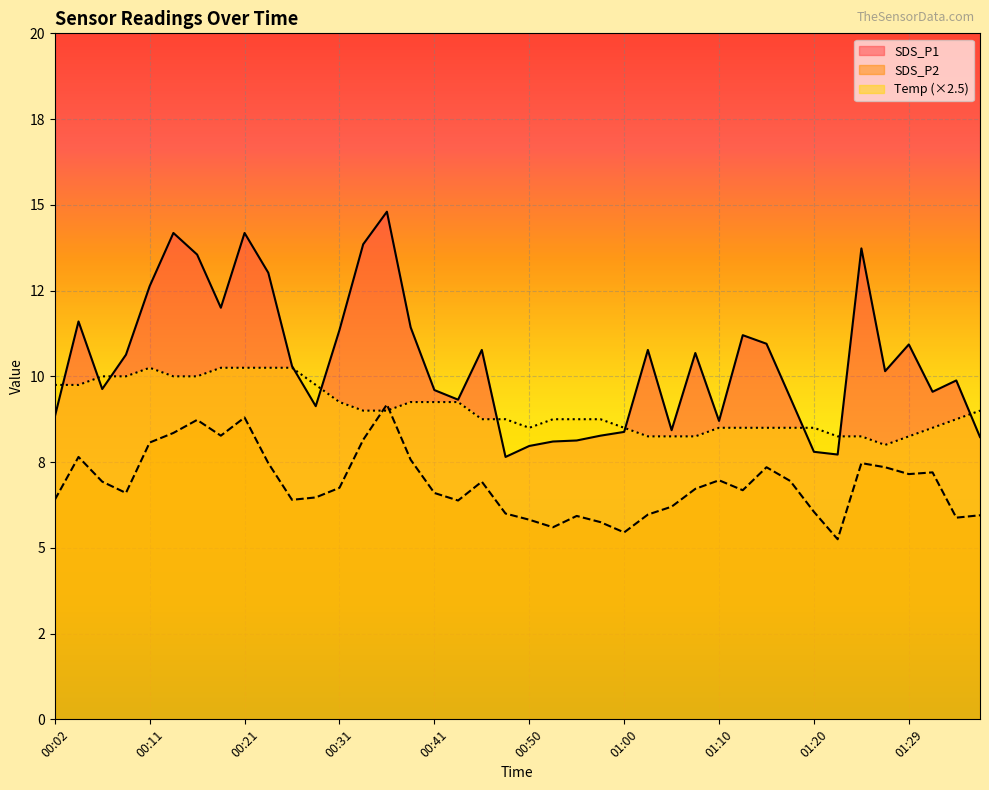

Rank the series at 01:34 from highest to lowest value.

SDS_P1, Temp, SDS_P2